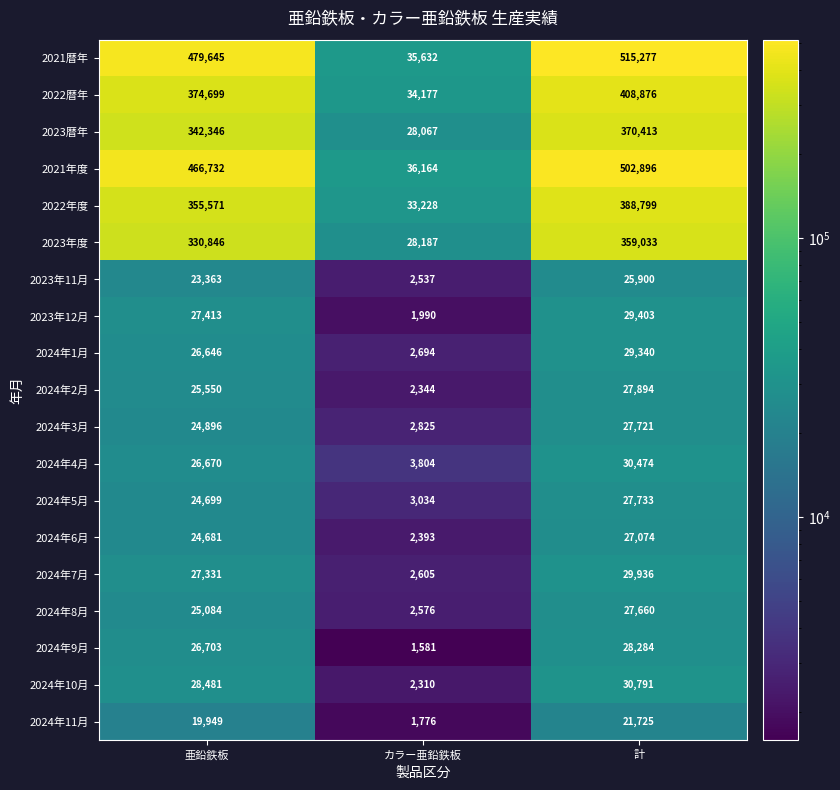

Which series changed the most between 亜鉛鉄板 and 計?

2021年度